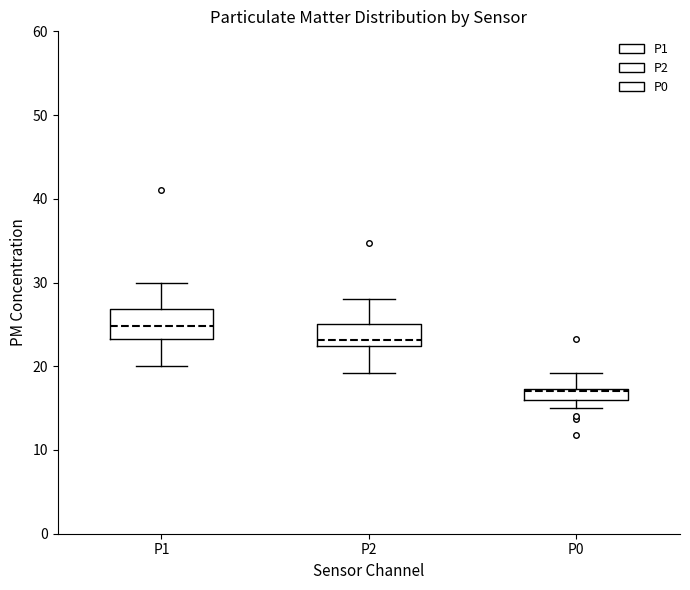

Which box is the tallest, from its lower edge to its upper edge?

P1